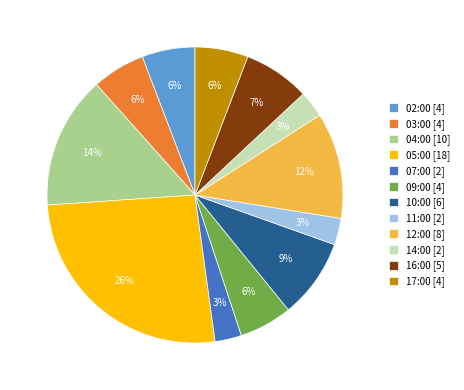

Combined, do 16:00 [5] and 07:00 [2] account for over 50%?

No